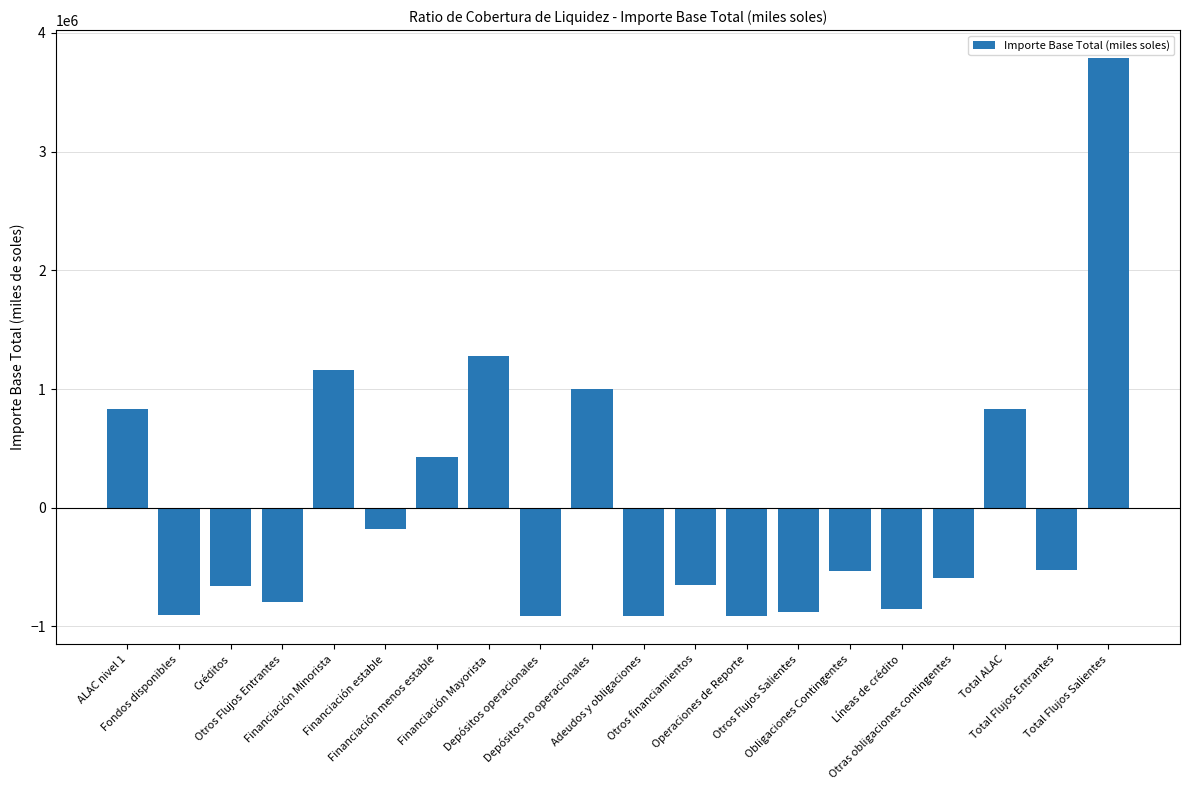

What is the label of the 6th bar from the left?

Financiación estable